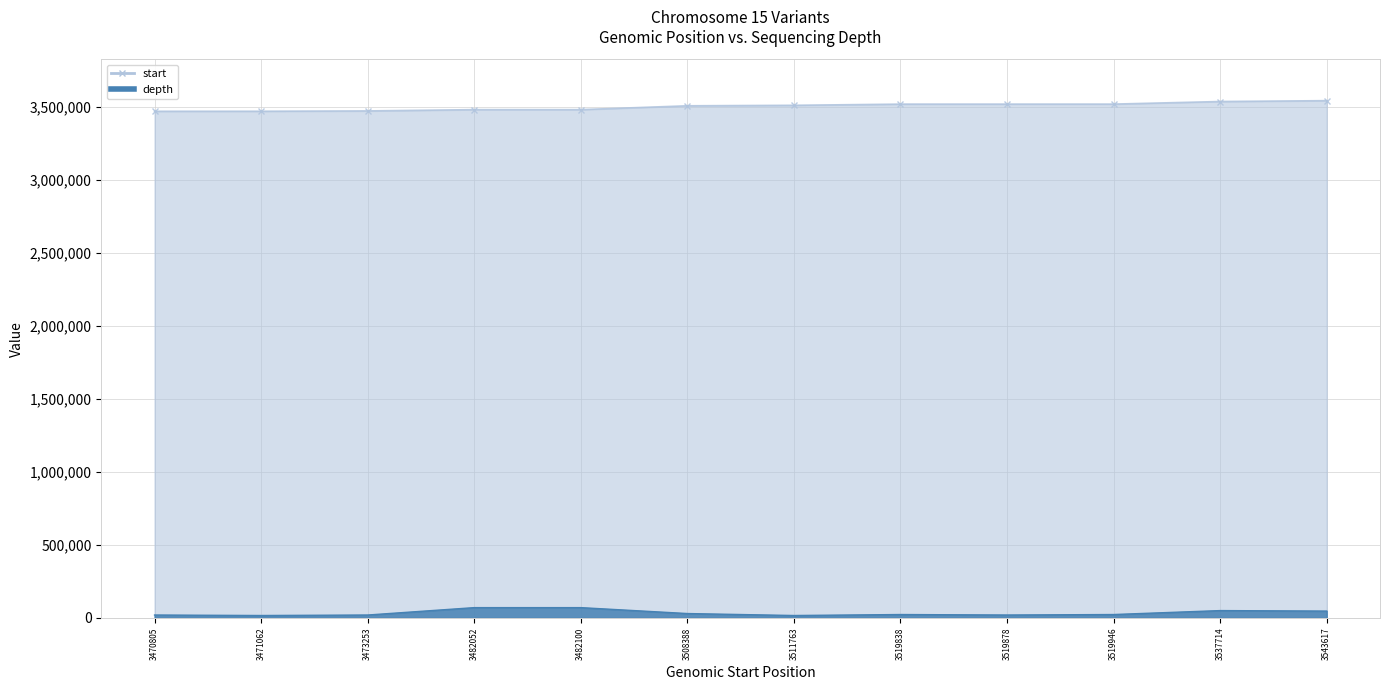

Is it true that start equals 3511763.0 at 3511763?

True